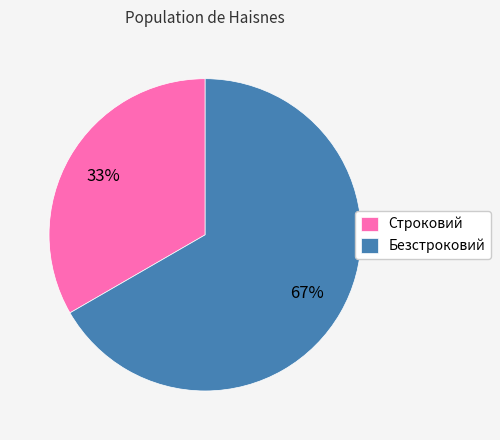

How many slices are in this pie chart?

2